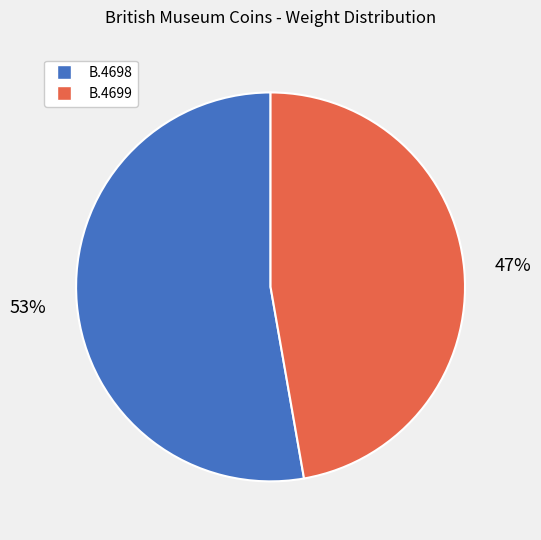

Is it true that B.4698 is 53% of the pie?

True